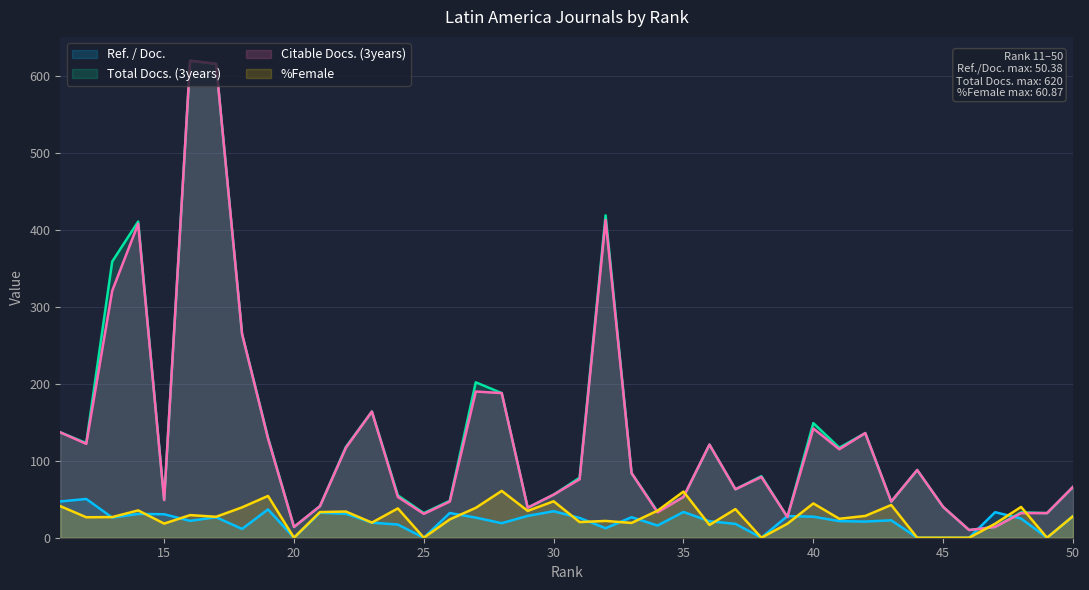

What is the difference between the highest and lowest values at 45?

40.0